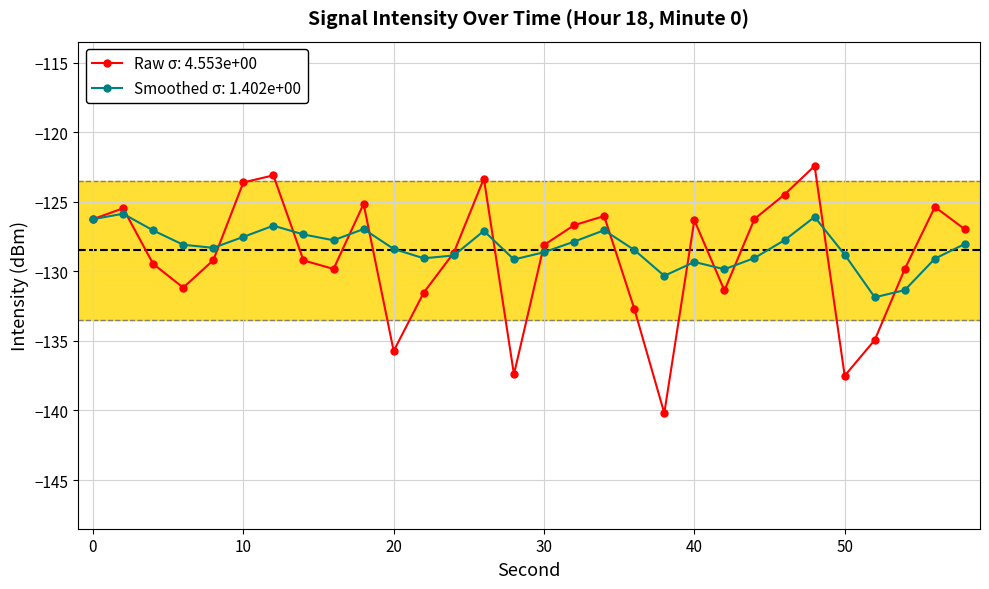

List the series in order of their peak value, lowest first.

Smoothed σ: 1.402e+00, Raw σ: 4.553e+00